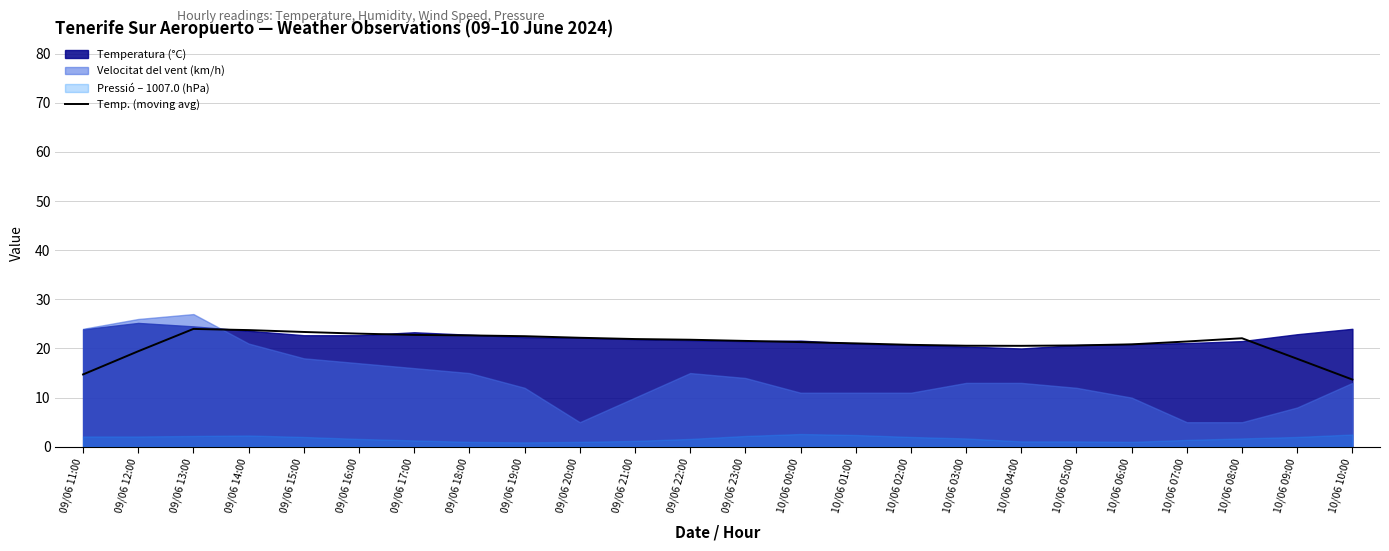

Which label corresponds to the smallest value in the chart?

10/06 10:00